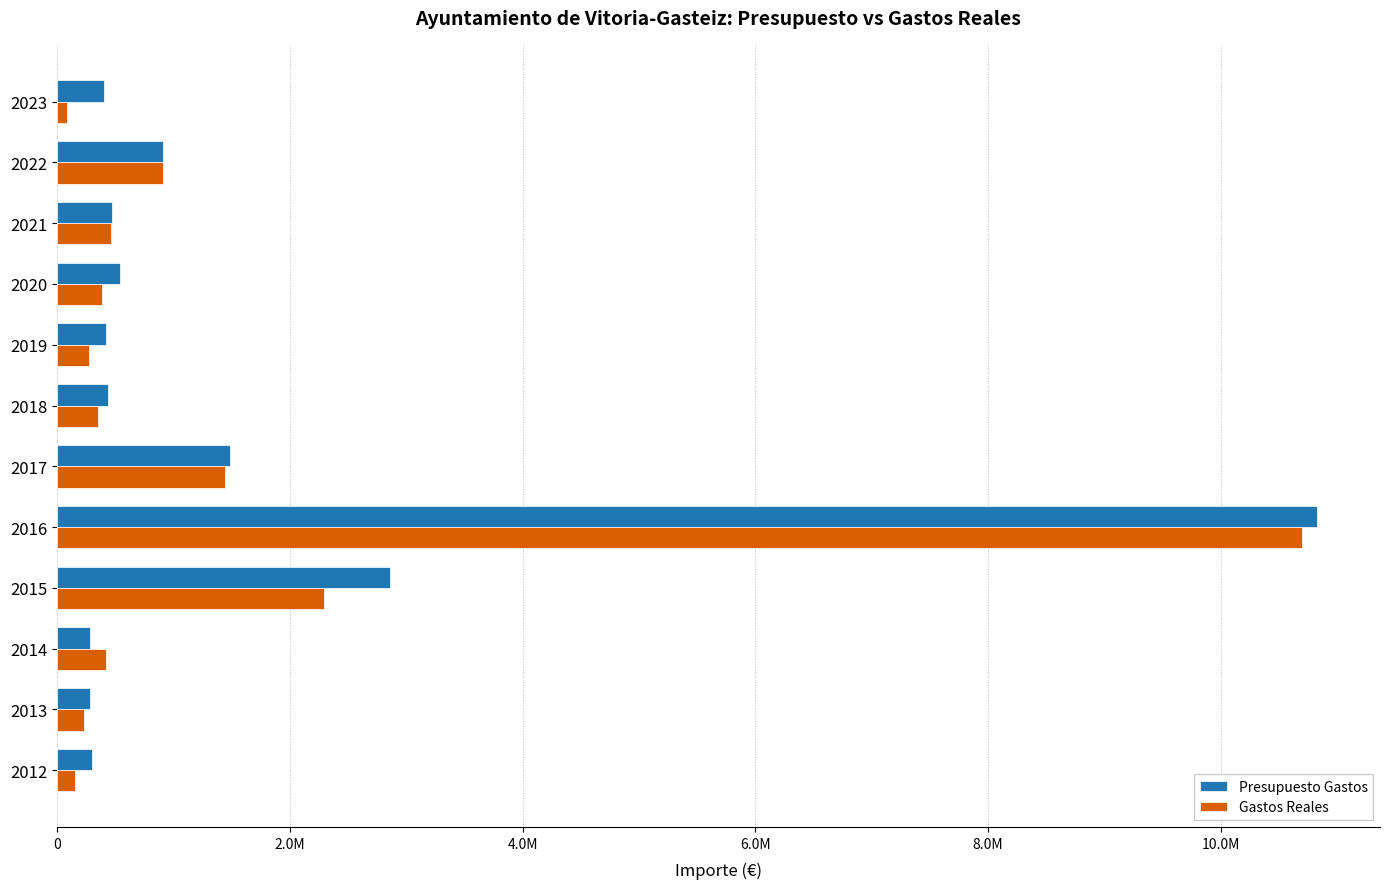

What is the sum of all Presupuesto Gastos values?

19212773.9